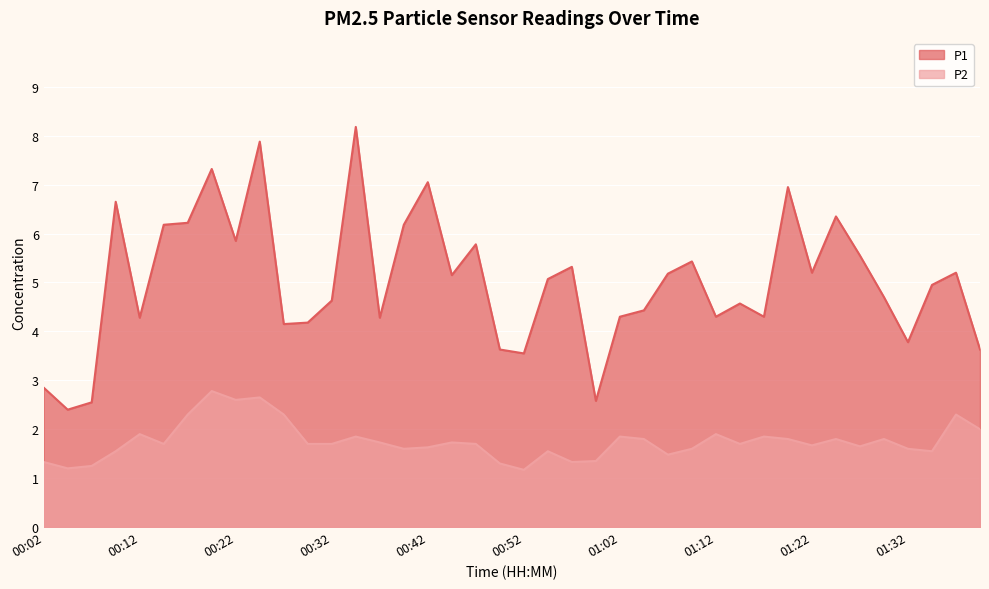

What is the maximum value for P2?

2.8